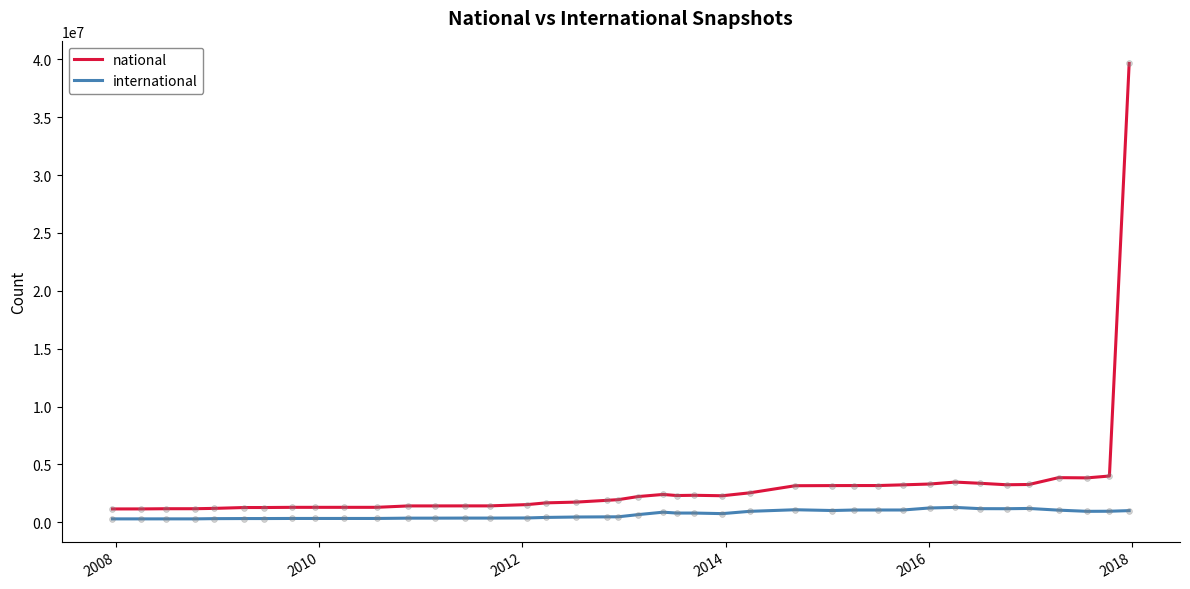

Which series has the largest range (max minus min)?

national